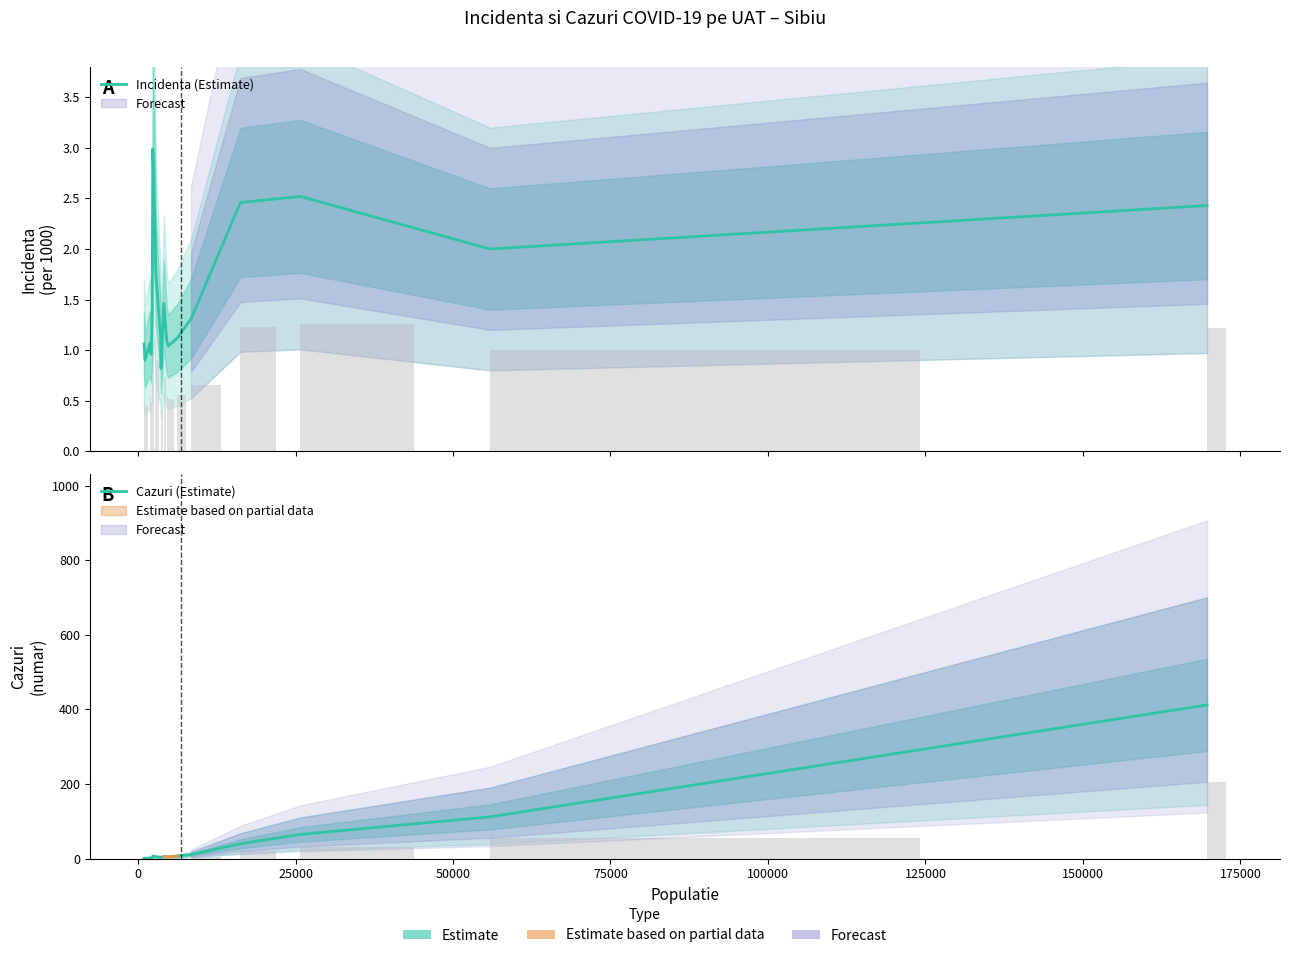

List the series in order of their overall mean, lowest first.

Incidenta (Estimate), Cazuri (Estimate)